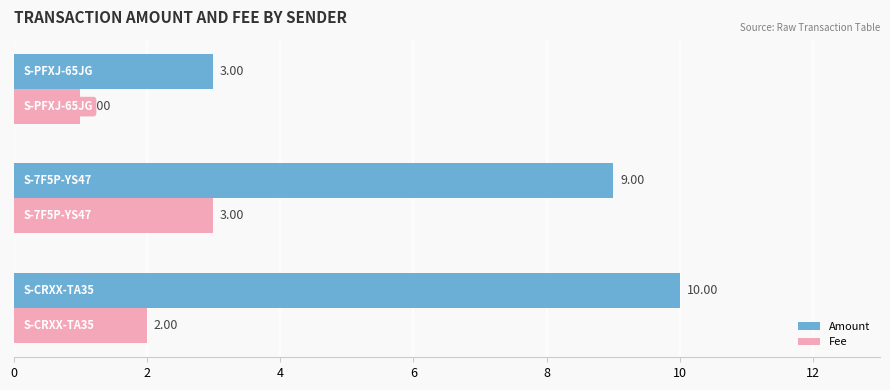

Rank the series by their average value, from lowest to highest.

Fee, Amount